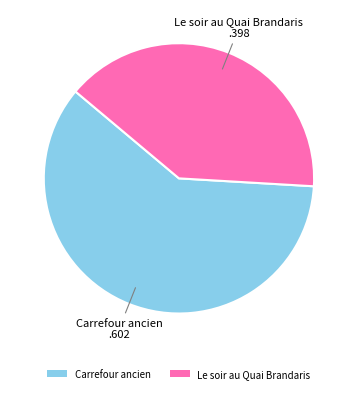

Is there a majority slice in this chart?

Yes